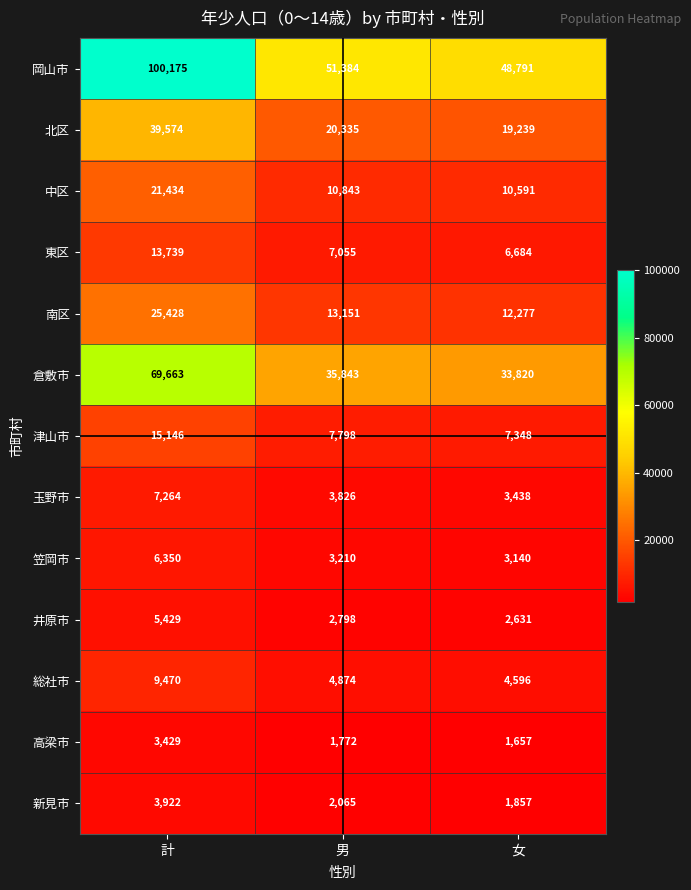

At which category is the sum across all series the highest?

計